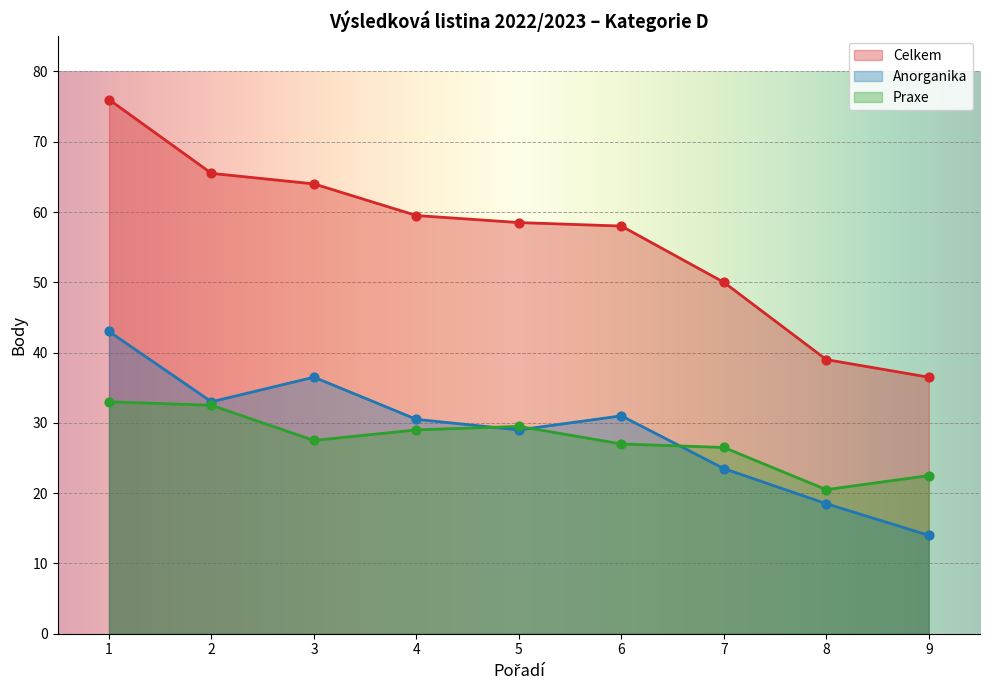

What are all the series names shown in the legend?

Celkem, Anorganika, Praxe